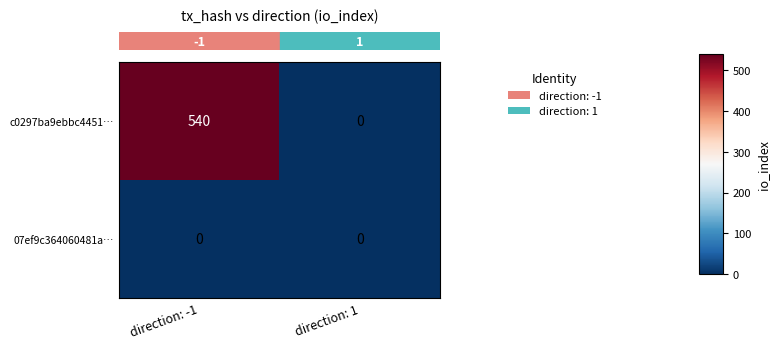

Which series has the largest total across all categories?

c0297ba9ebbc4451…